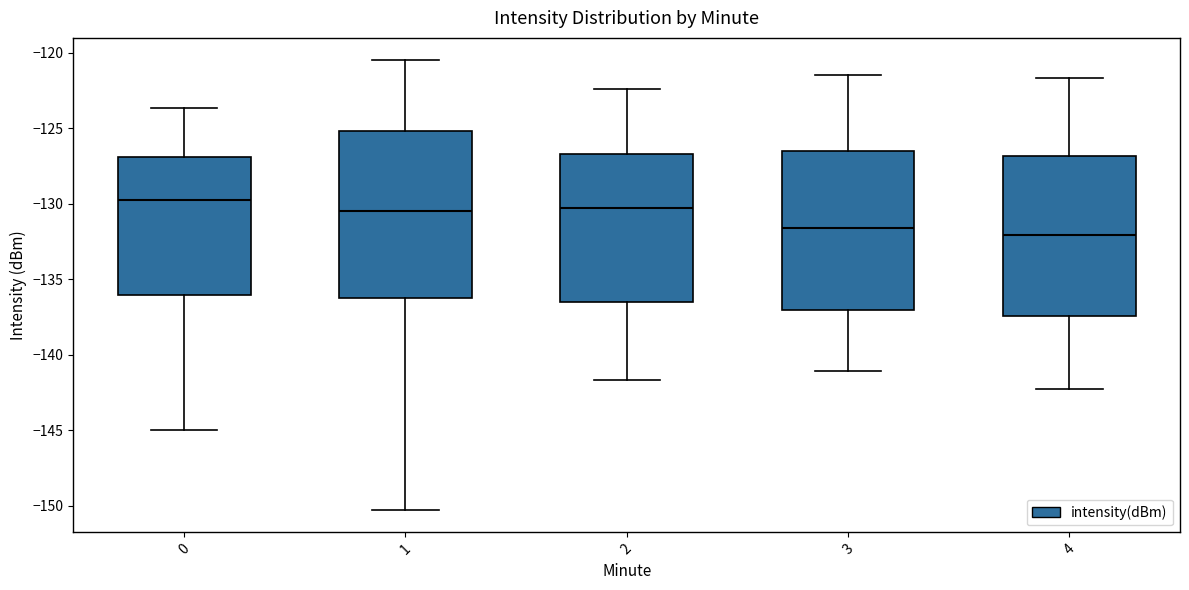

Reading left to right, read every box against the y-axis: the position of its median line, the range the box covers, and the ends of its whiskers. The values are not printed on the chart, so give them approximately, as read against the axis.

0: median -130.0, box -136.0 to -127.0, whiskers -145.0 to -123.5
1: median -130.5, box -136.0 to -125.0, whiskers -150.5 to -120.5
2: median -130.5, box -136.5 to -126.5, whiskers -141.5 to -122.5
3: median -131.5, box -137.0 to -126.5, whiskers -141.0 to -121.5
4: median -132.0, box -137.5 to -127.0, whiskers -142.5 to -121.5